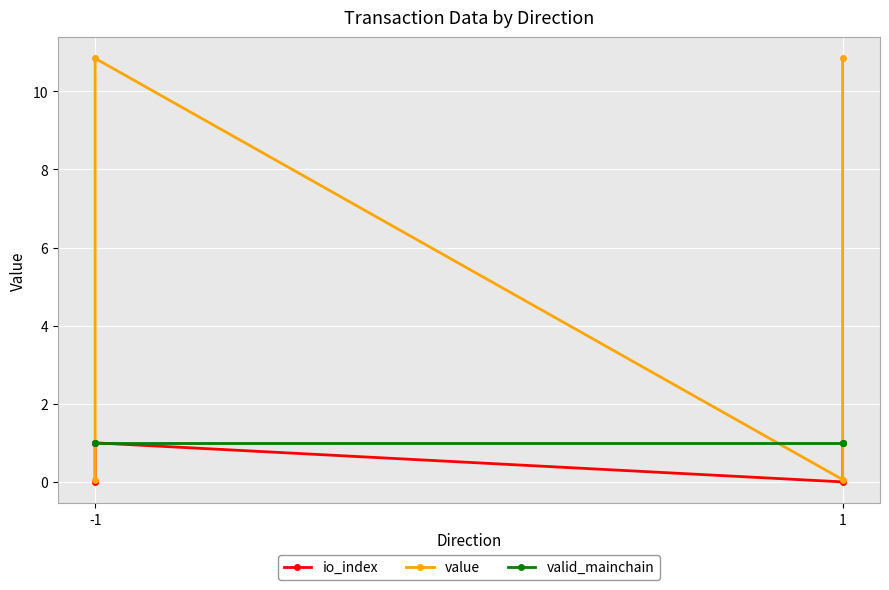

Count the number of categories in the chart.

4